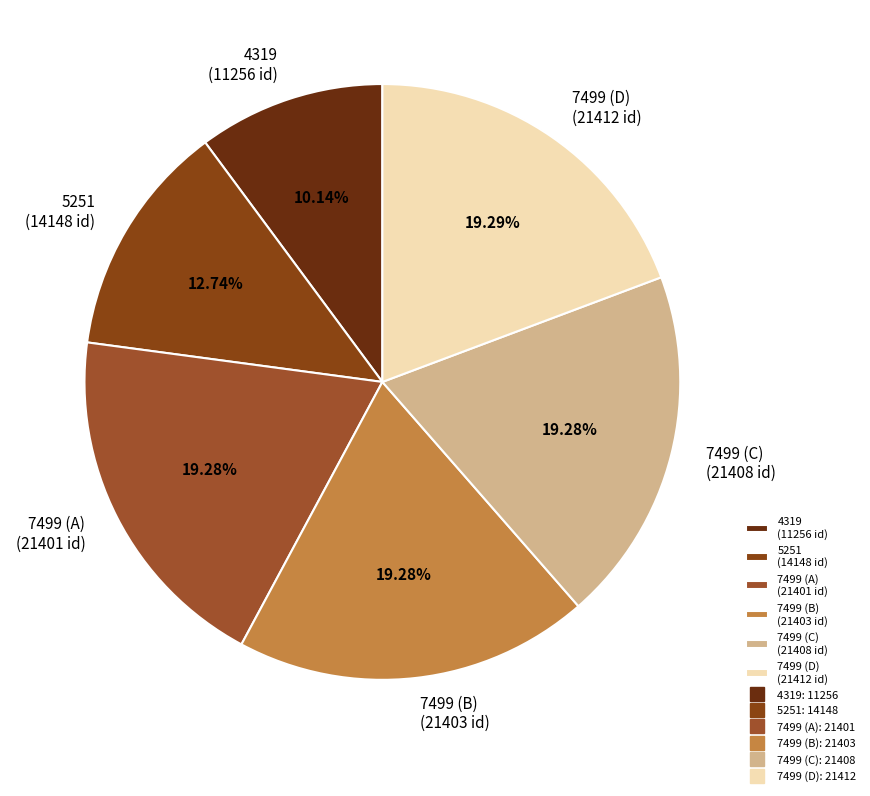

Is it true that 7499 (B) is 19% of the pie?

True